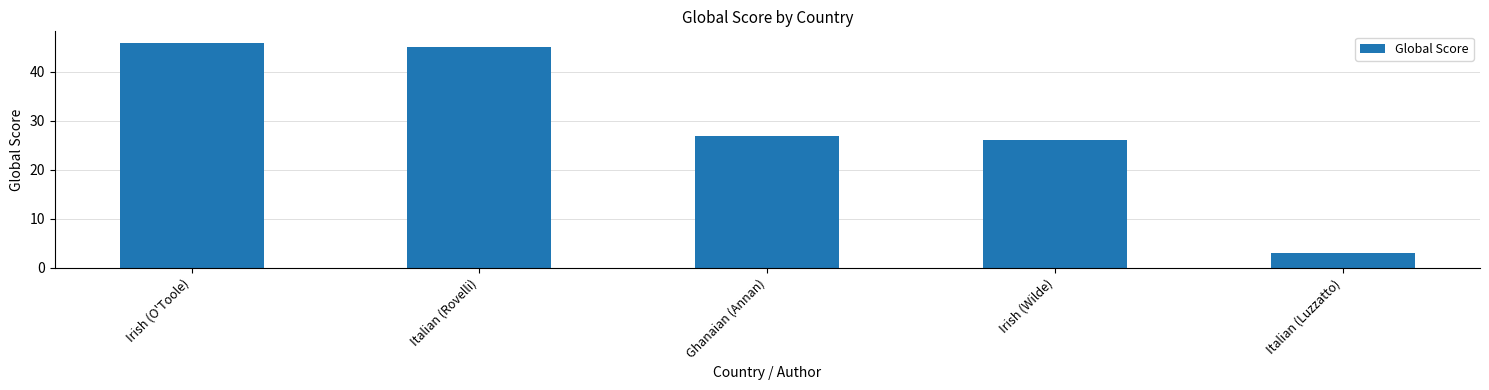

What is the average value?

29